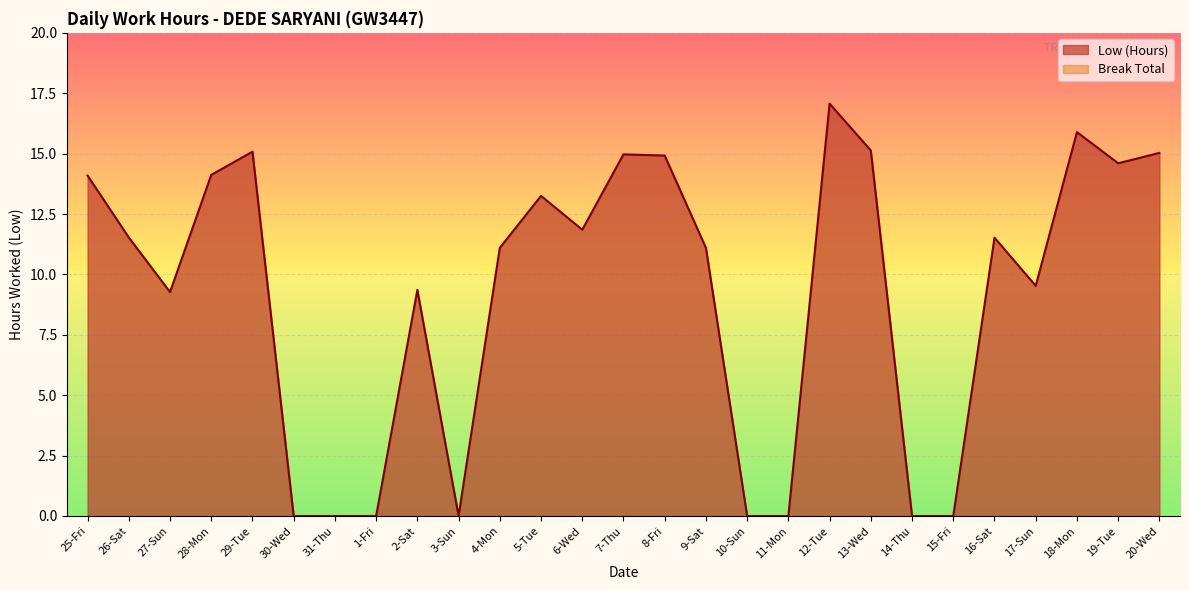

At which label is the value closest to 8?

27-Sun